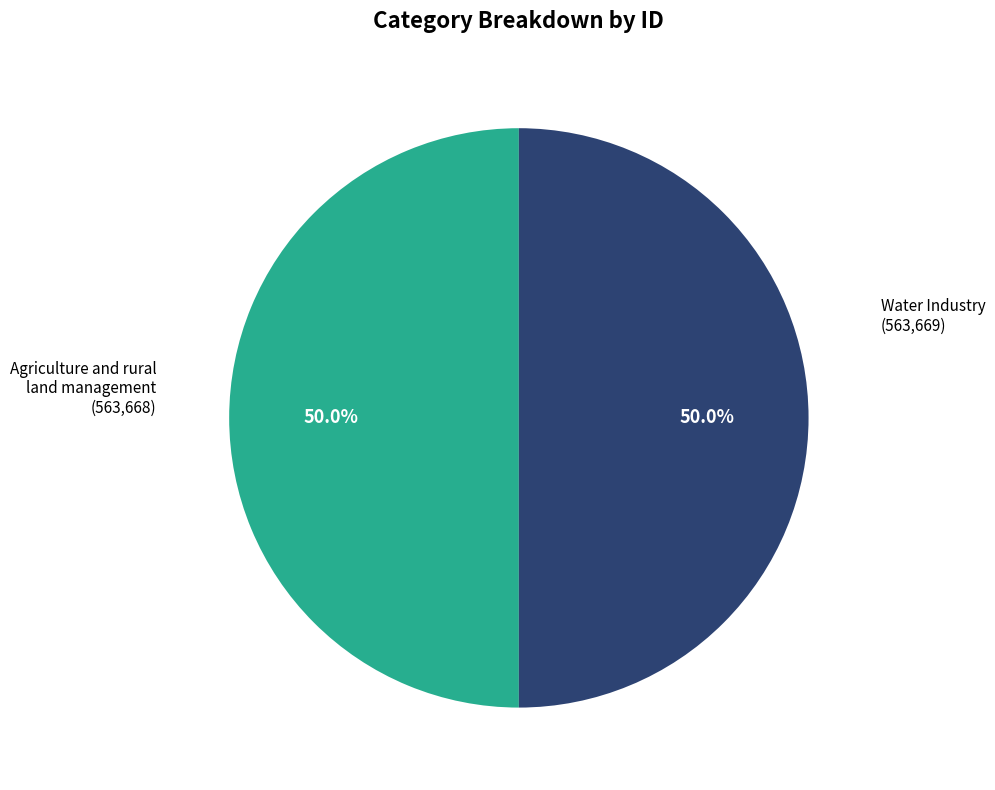

To the nearest percent, what is the average slice percentage?

50%